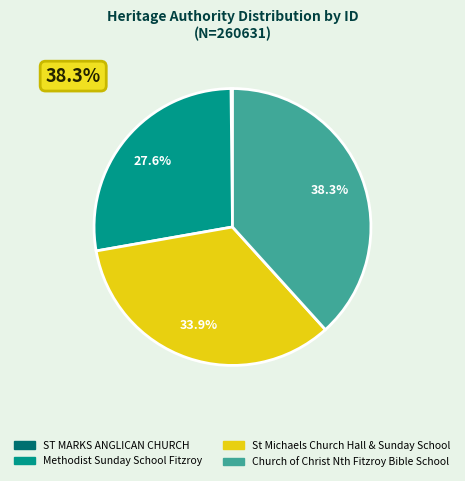

Which category has the biggest portion of the pie?

Church of Christ Nth Fitzroy Bible School